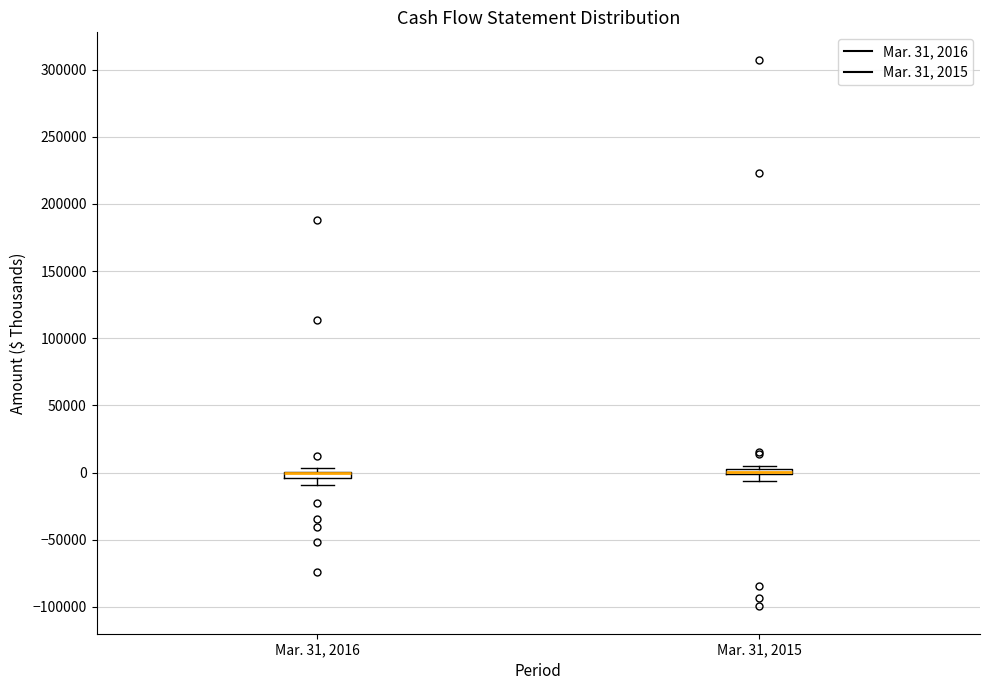

Where does the lower whisker of the box for Mar. 31, 2015 end on the y-axis? The values are not printed on the chart, so give them approximately, as read against the axis.

-5000